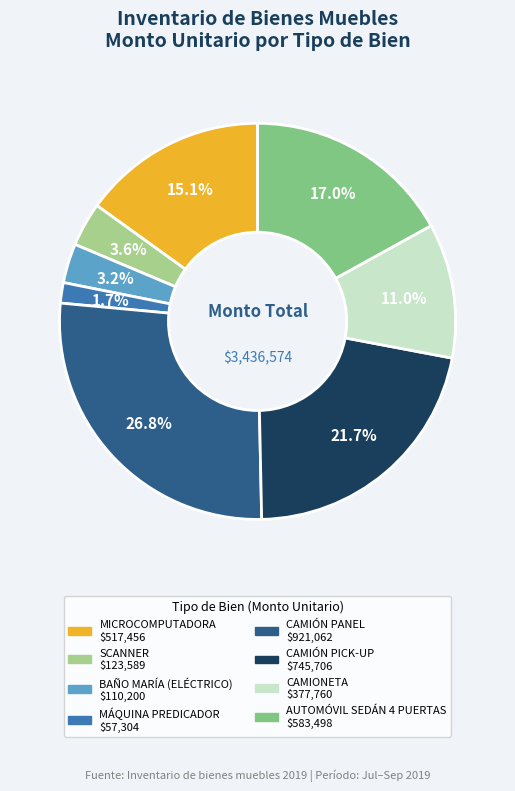

Approximately how many times larger is the value at CAMIONETA compared to AUTOMÓVIL SEDÁN 4 PUERTAS?

0.6